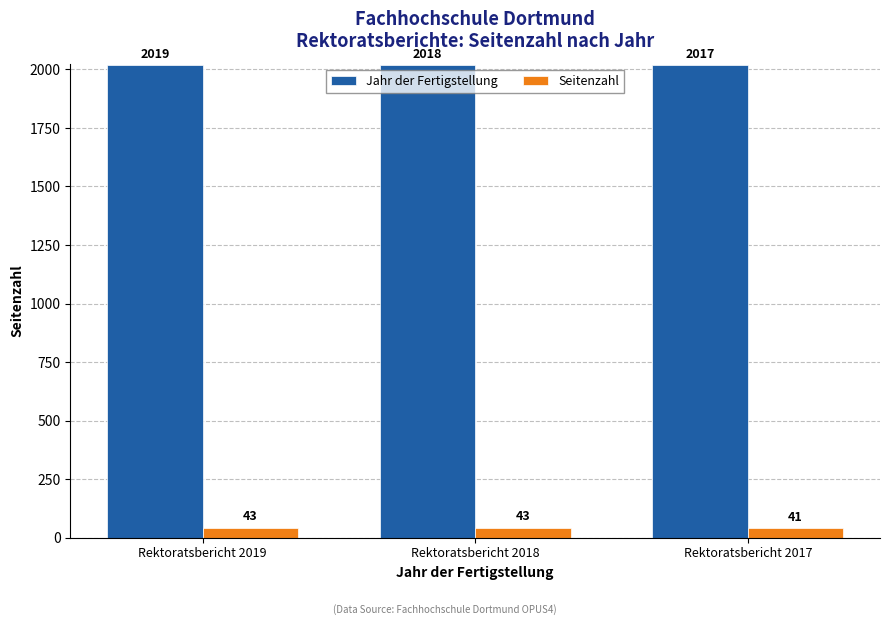

At which label does Jahr der Fertigstellung reach its peak?

Rektoratsbericht 2019